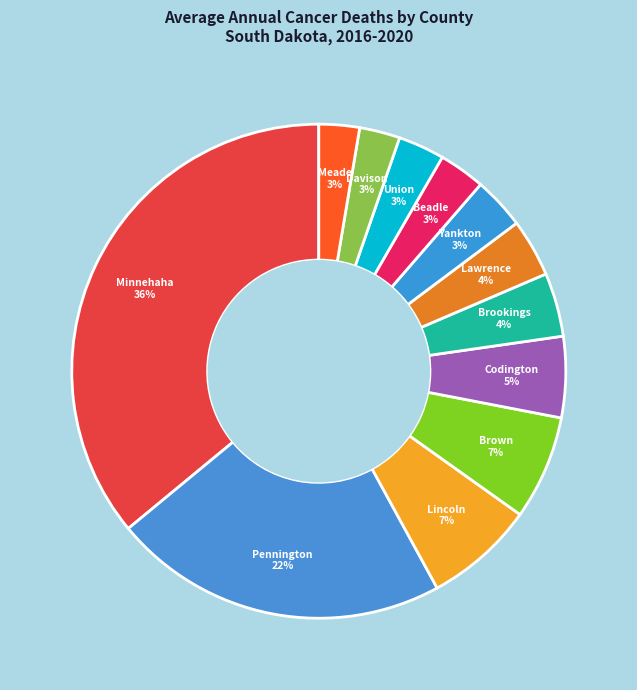

How many segments does this pie chart have?

12